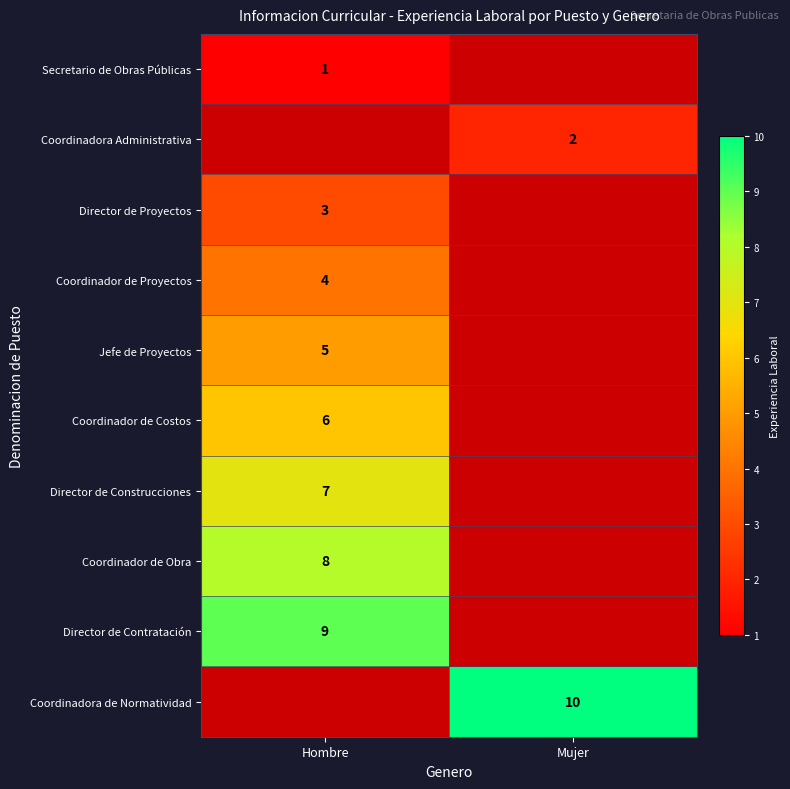

Which series has the widest spread of values?

Secretario de Obras Públicas